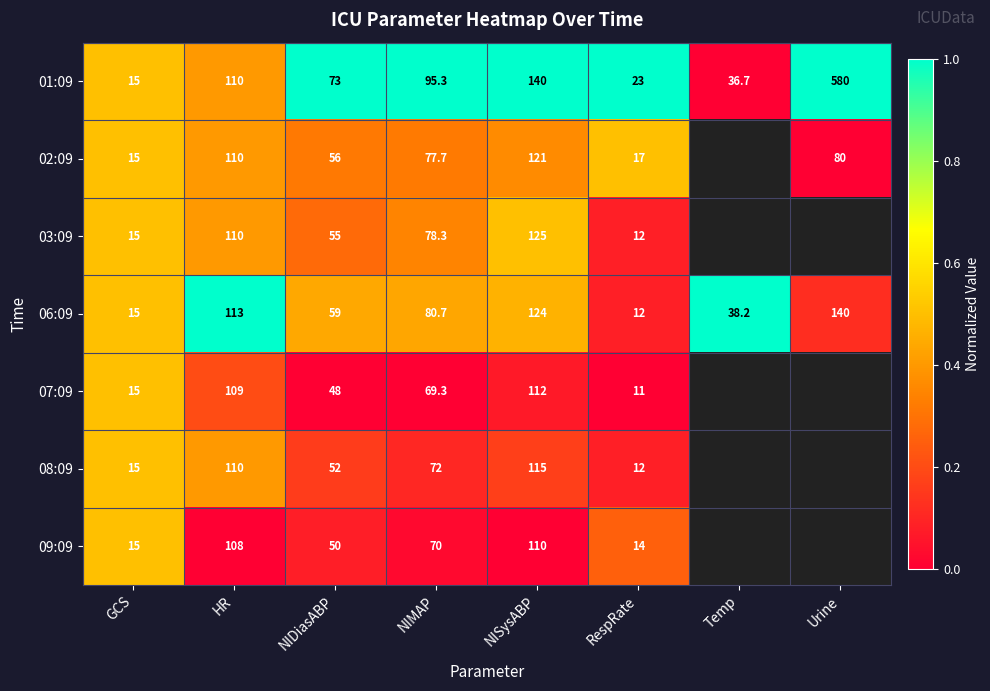

Is the value of 01:09 at Urine greater than the value of 09:09 at NIMAP?

Yes